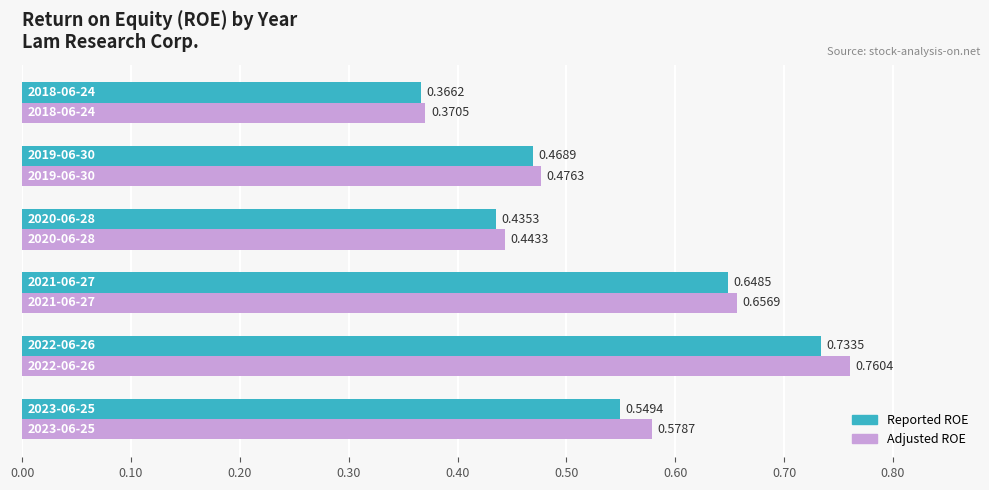

What is the difference between the maximum and second lowest values in the Reported ROE series?

0.3